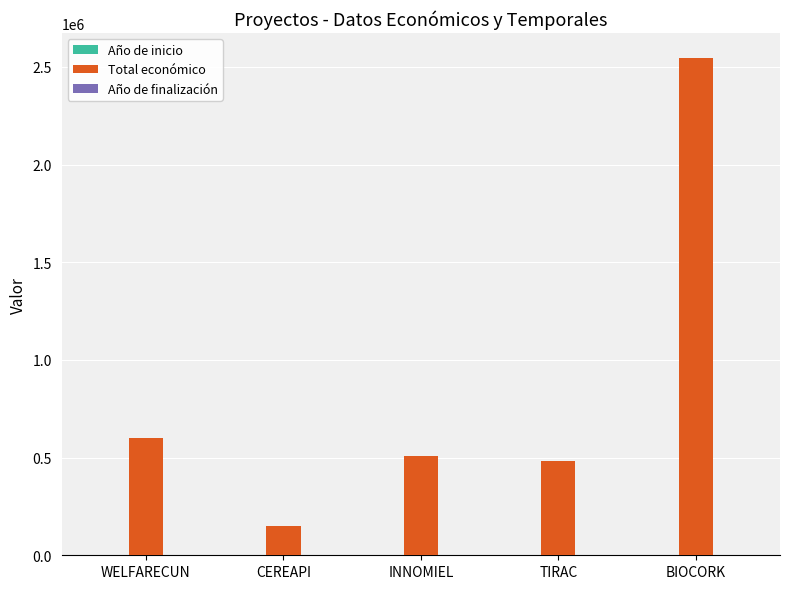

Which series changed the most between CEREAPI and INNOMIEL?

Total económico